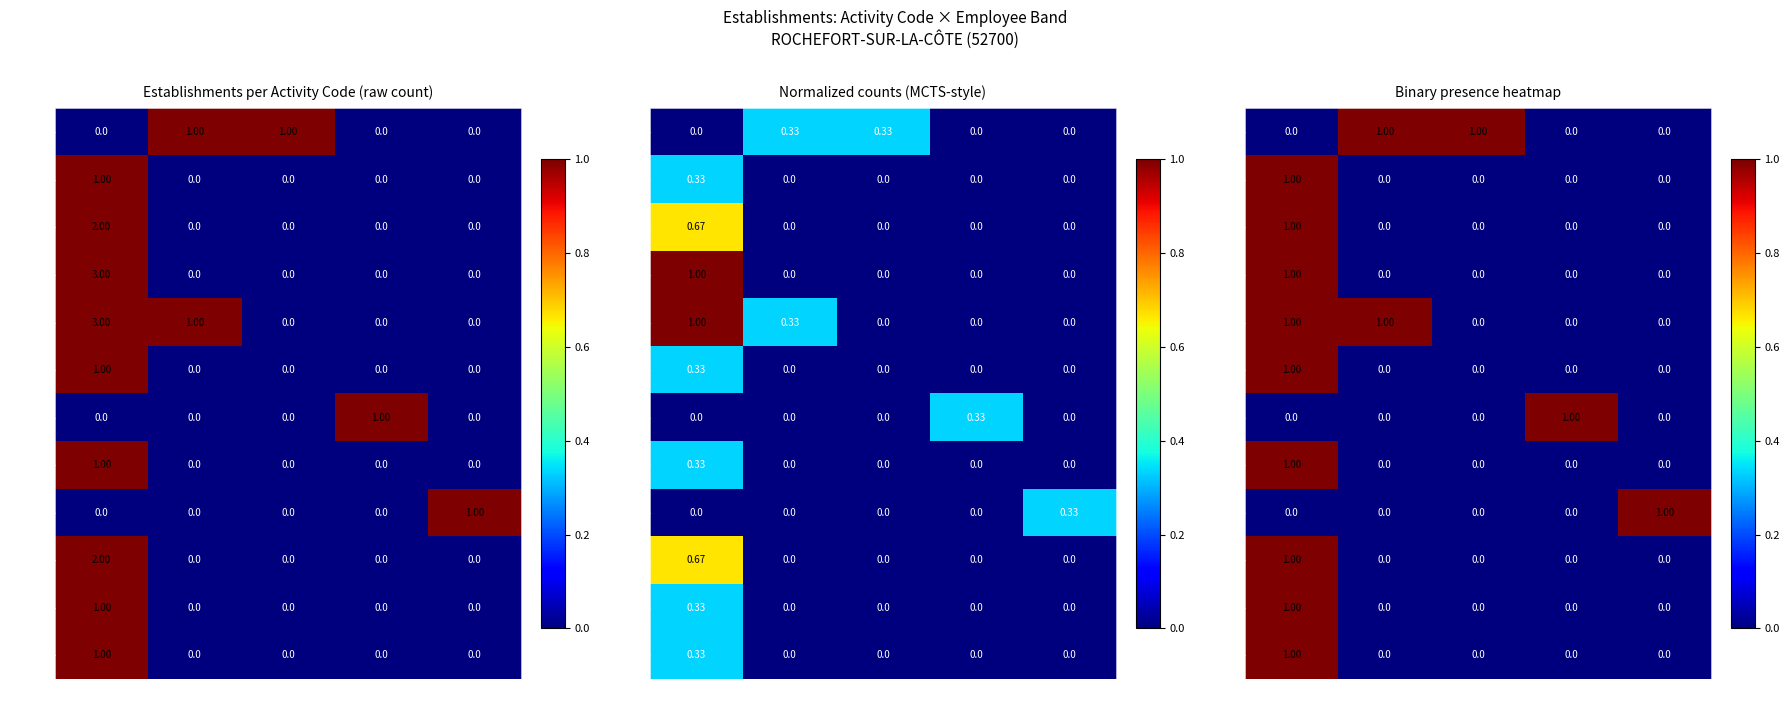

List the series in order of their peak value, lowest first.

84.11Z, 36.00Z, 88.99B, 68.20B, 01.11Z, 42.99Z, 82.99Z, 01.46Z, 28.30Z, 47.99A, 43.32A, 49.41A